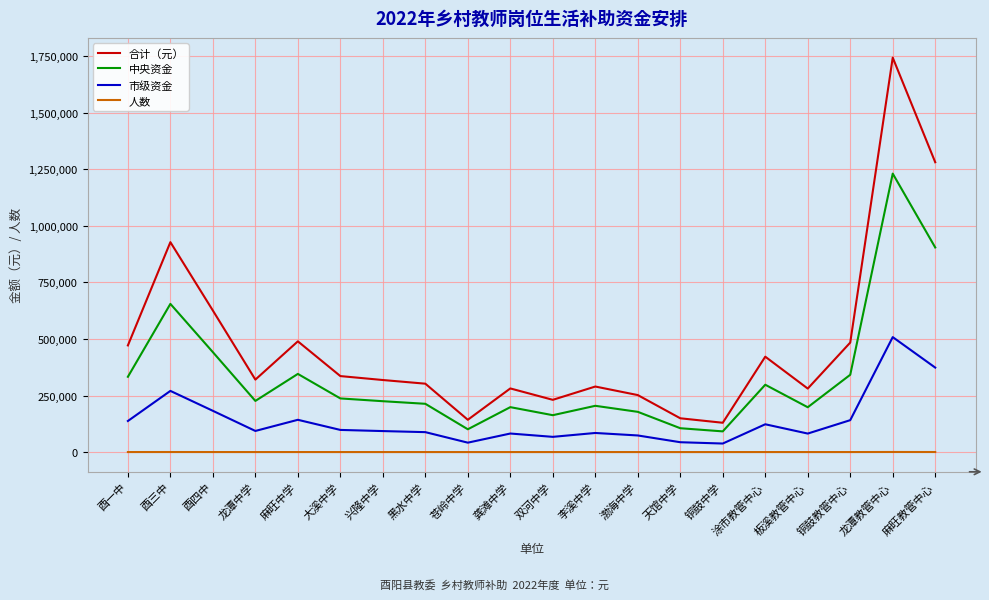

What is the greatest value displayed?

1744200